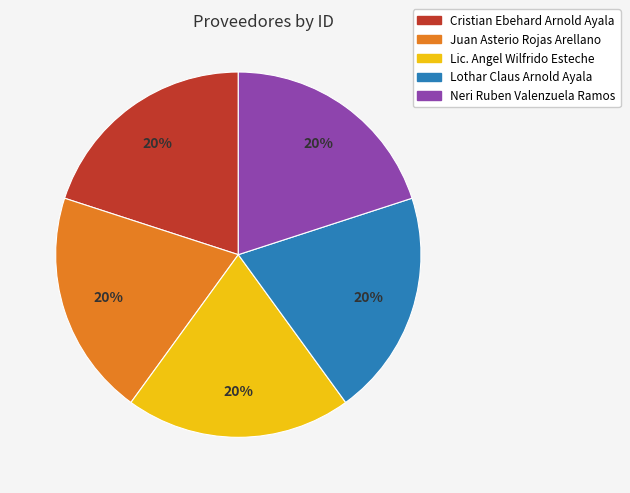

To the nearest percent, what is the average slice percentage?

20%